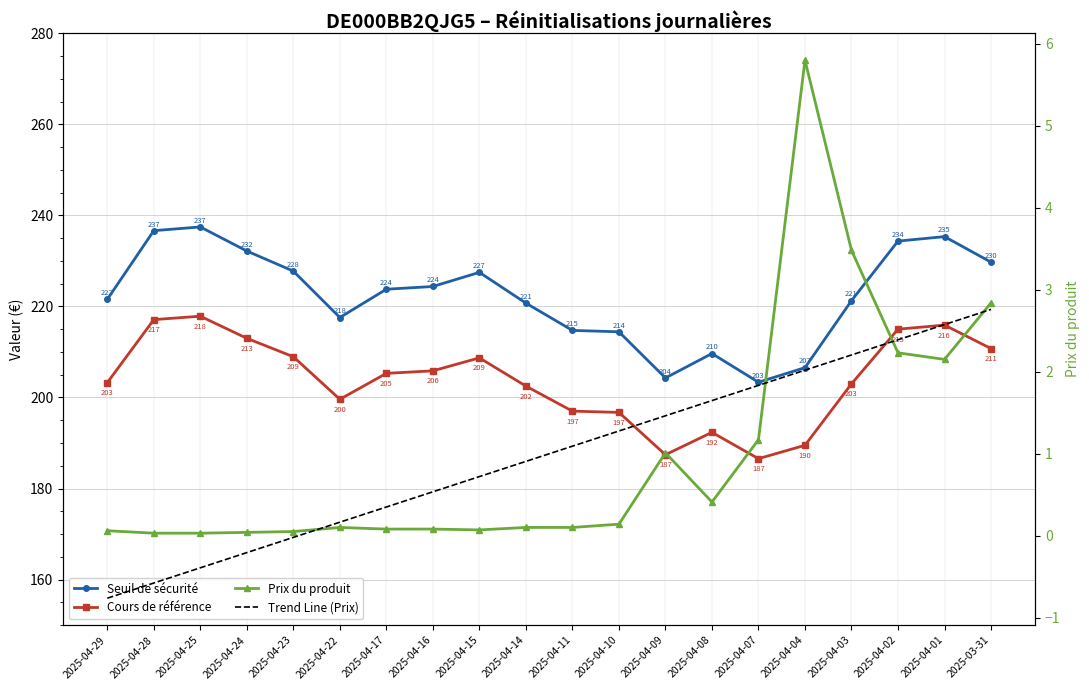

How many values in the Trend Line (Prix) series exceed 1?

10